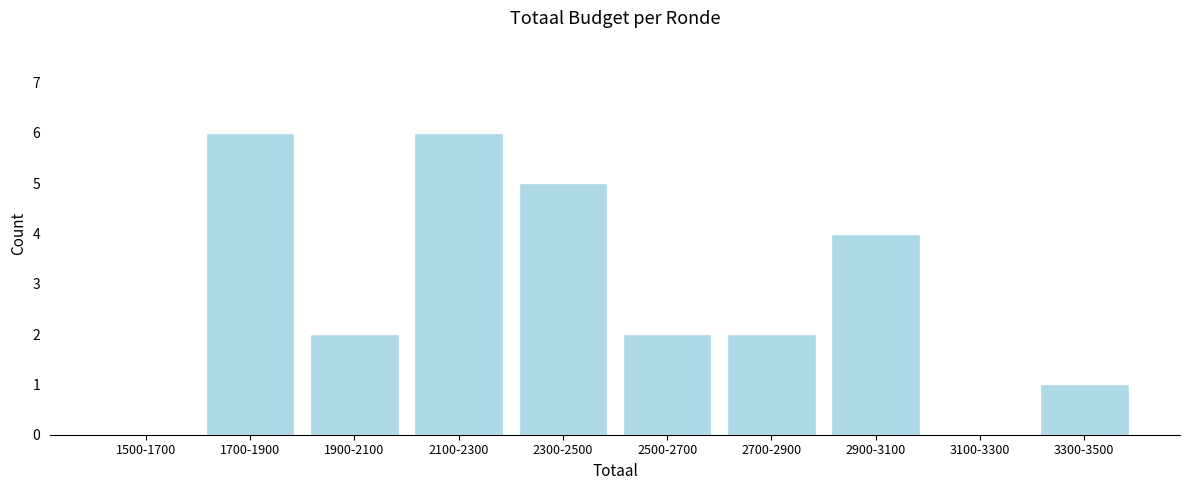

Reading right to left, extract all data points from this chart.

3300-3500=1	3100-3300=0	2900-3100=4	2700-2900=2	2500-2700=2	2300-2500=5	2100-2300=6	1900-2100=2	1700-1900=6	1500-1700=0